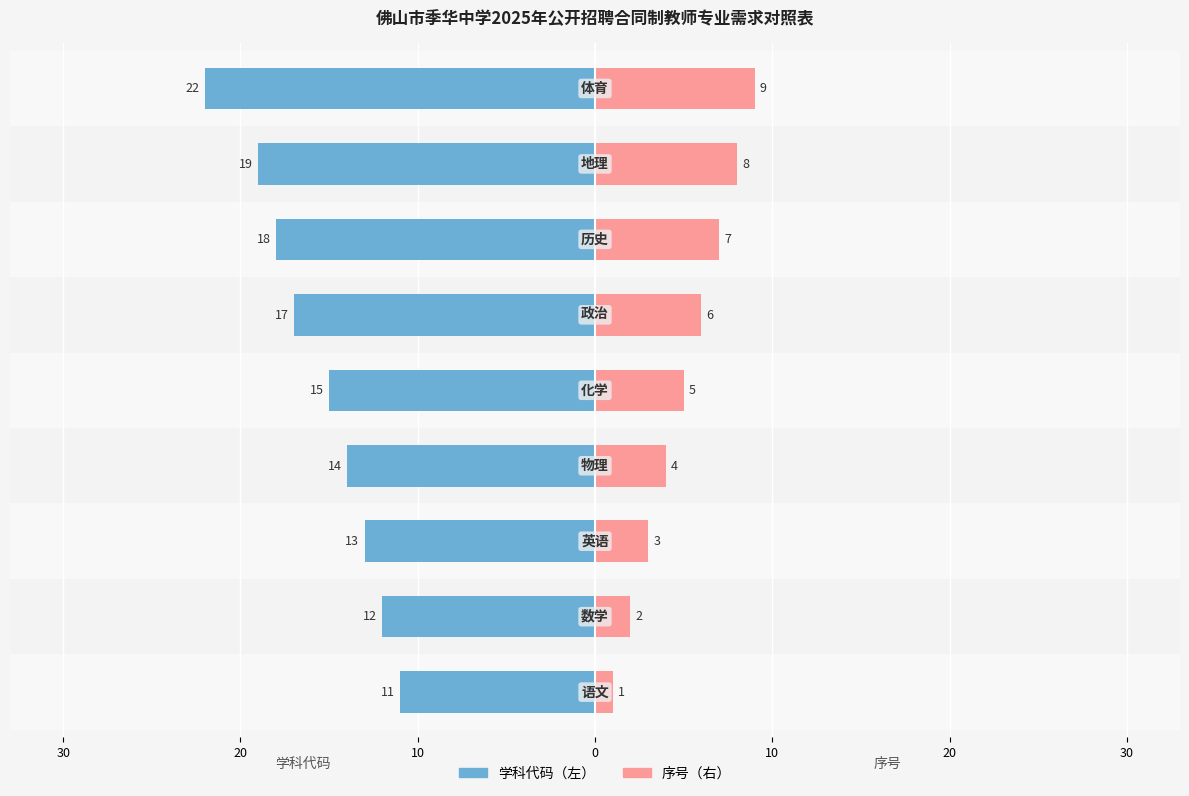

What is the value of the 序号 bar at the 1st from the left?

1